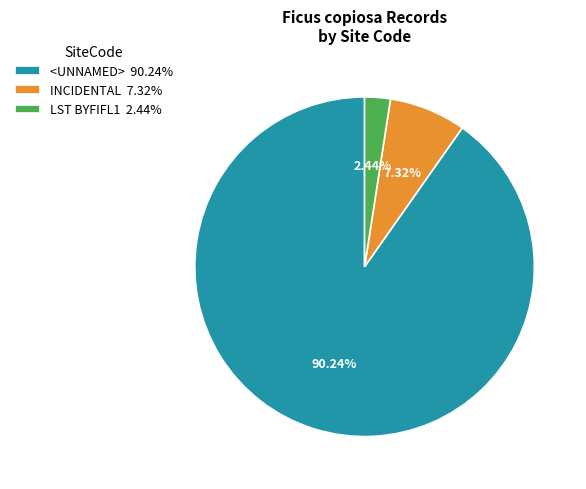

To the nearest percent, what is the average slice percentage?

33%